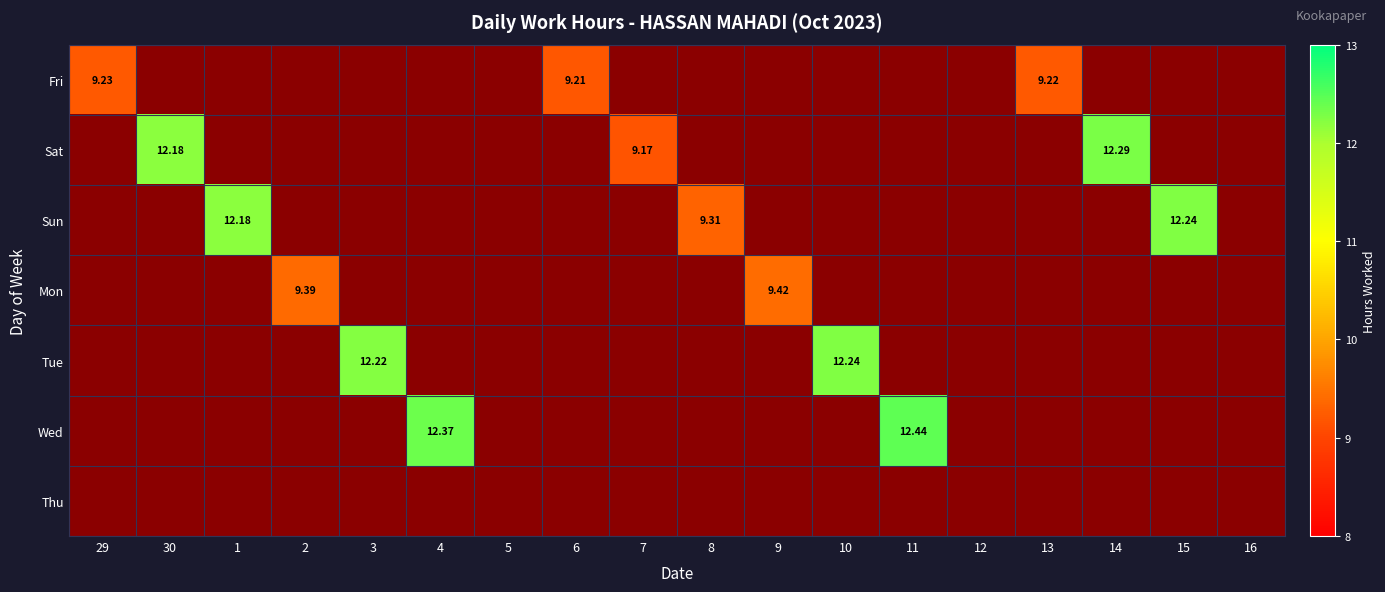

At how many categories does at least one series exceed 10?

8